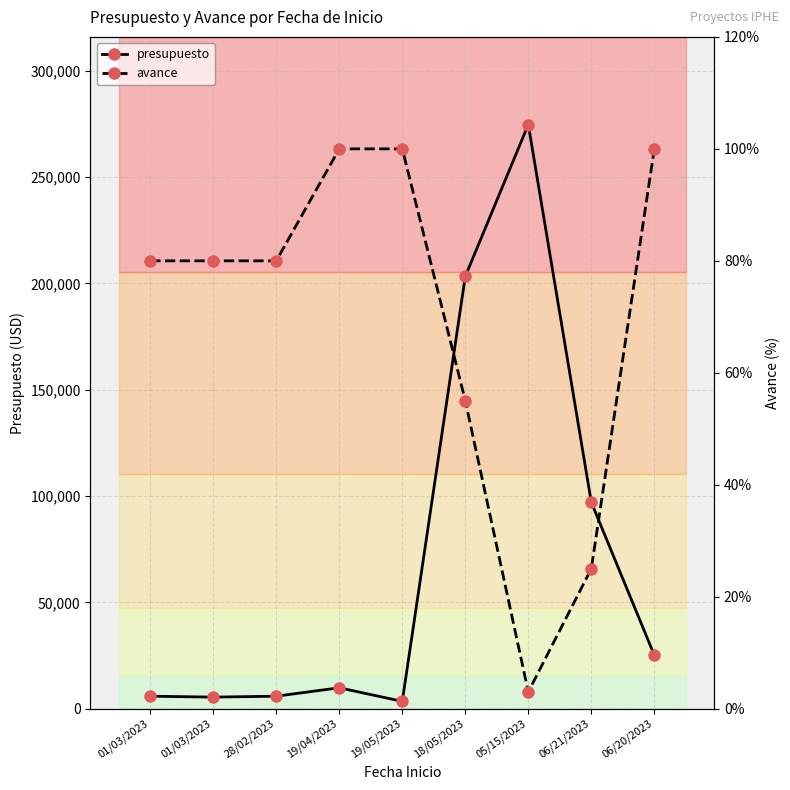

Reading left to right, transcribe all the data shown in this chart.

presupuesto: 5880.0	5452.2	5880.0	9844.0	3440.1	203256.5	274664.7	97054.9	25174.2
avance: 80.0	80.0	80.0	100.0	100.0	55.0	3.0	25.0	100.0